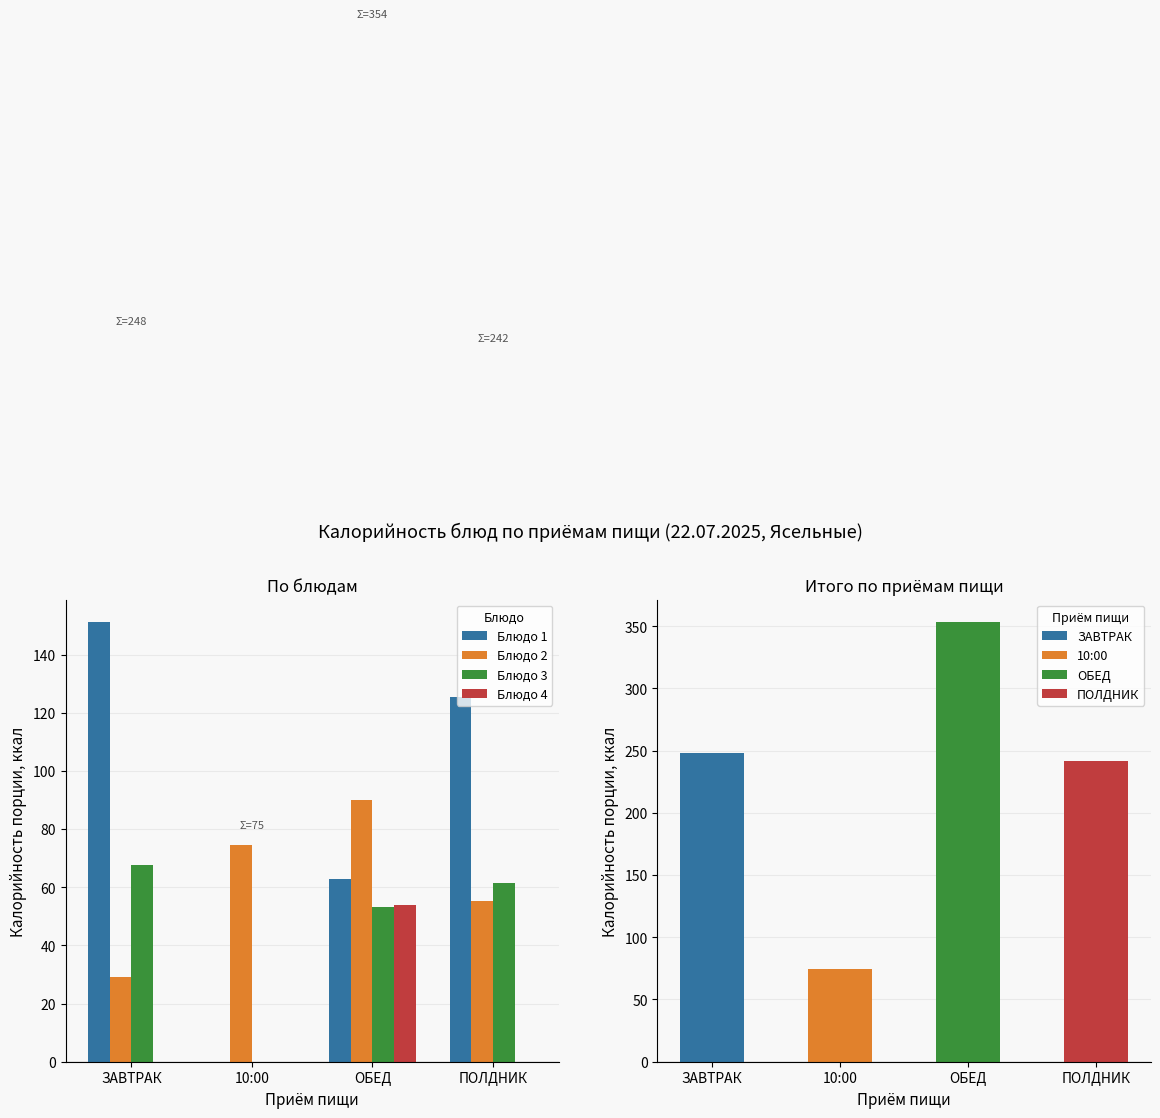

What is the label of the 3rd bar from the left?

ОБЕД